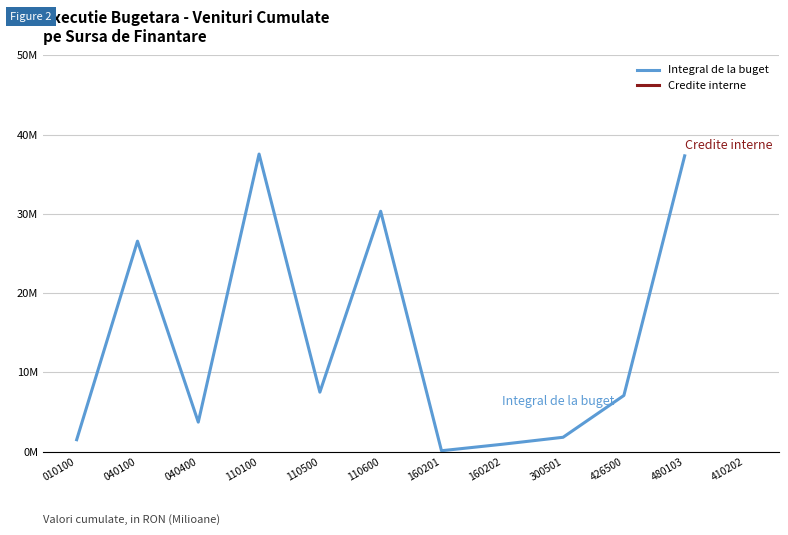

Which series changed the most between 110600 and 480103?

Integral de la buget